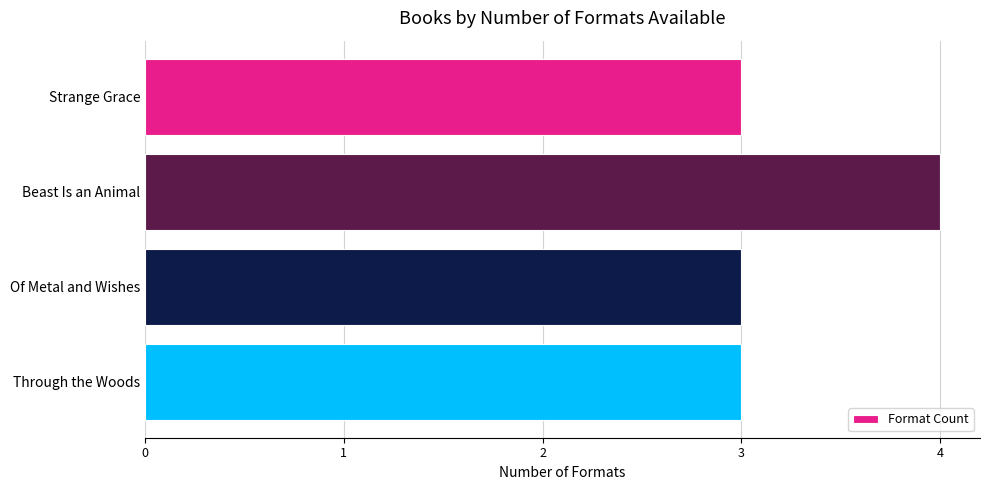

The chart shows a value of 4 at Beast Is an Animal. True or false?

True